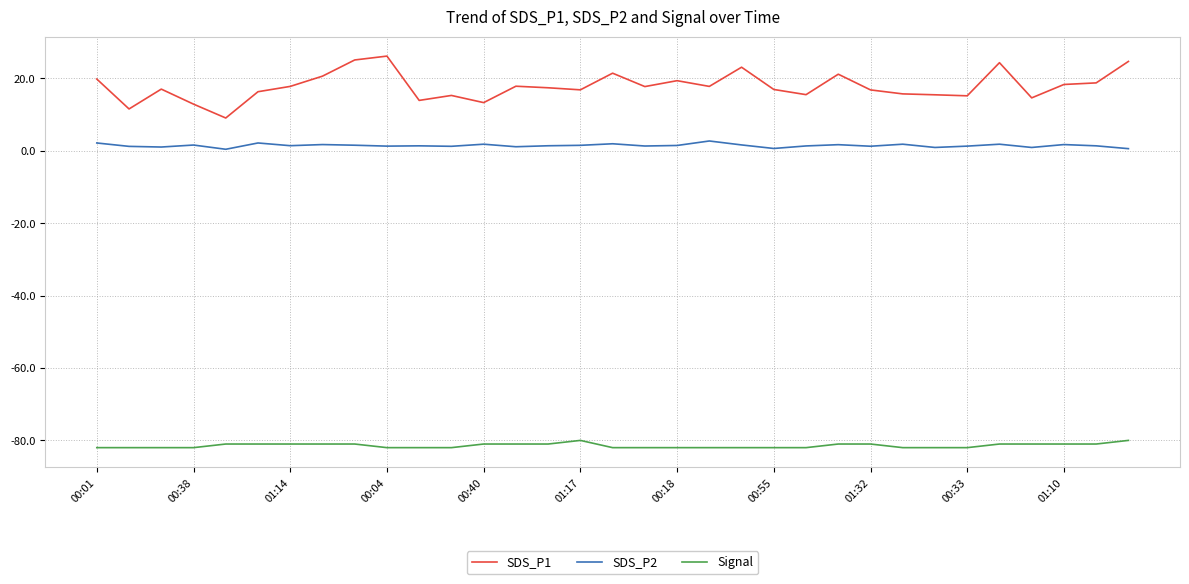

True or false: Signal and SDS_P1 cross at least once.

False